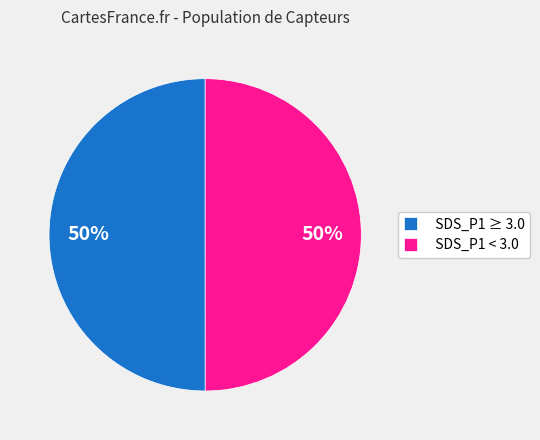

Combined, do SDS_P1 < 3.0 and SDS_P1 ≥ 3.0 account for over 50%?

Yes